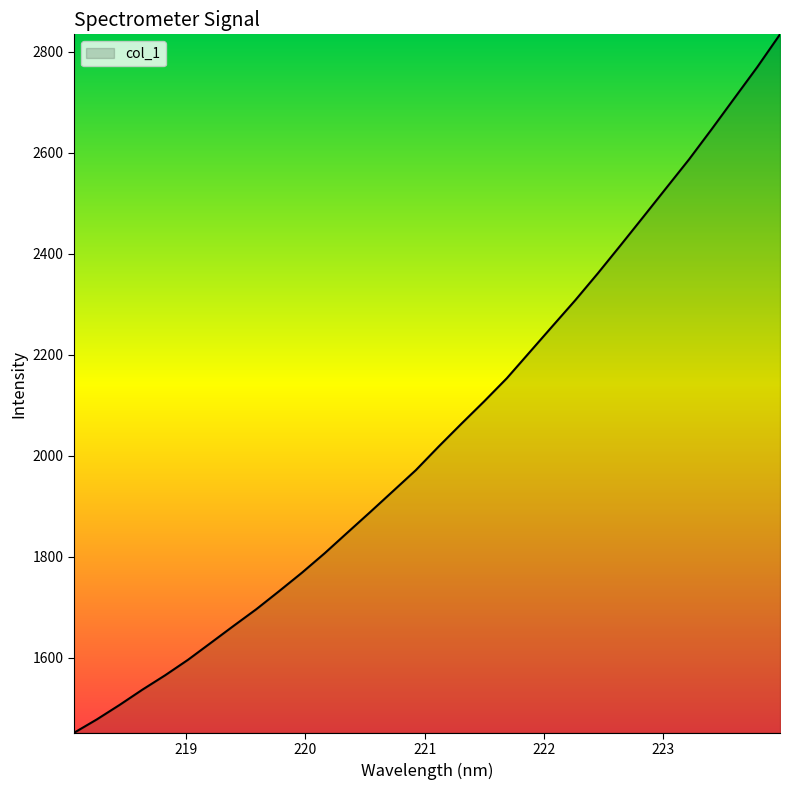

What is the smallest value displayed?

1451.2